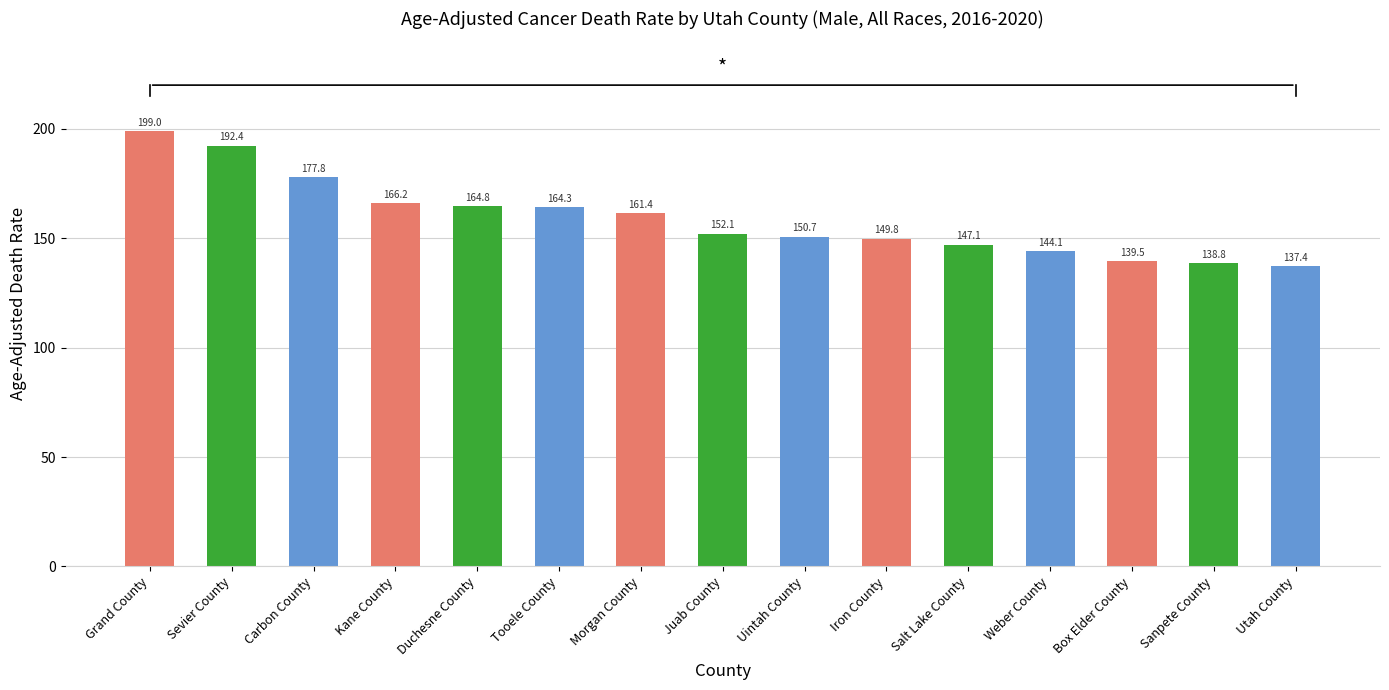

Reading left to right, what are all the values shown in this chart?

Grand County=199.0	Sevier County=192.4	Carbon County=177.8	Kane County=166.2	Duchesne County=164.8	Tooele County=164.3	Morgan County=161.4	Juab County=152.1	Uintah County=150.7	Iron County=149.8	Salt Lake County=147.1	Weber County=144.1	Box Elder County=139.5	Sanpete County=138.8	Utah County=137.4